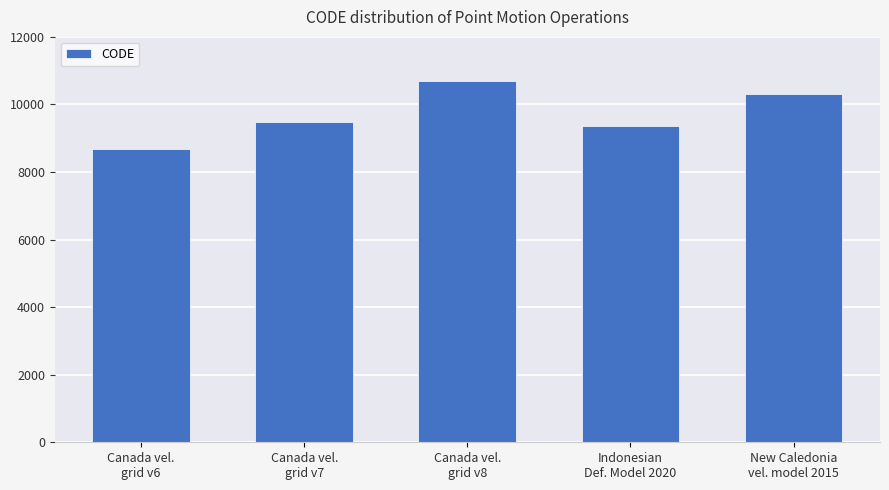

What is the average value?

9713